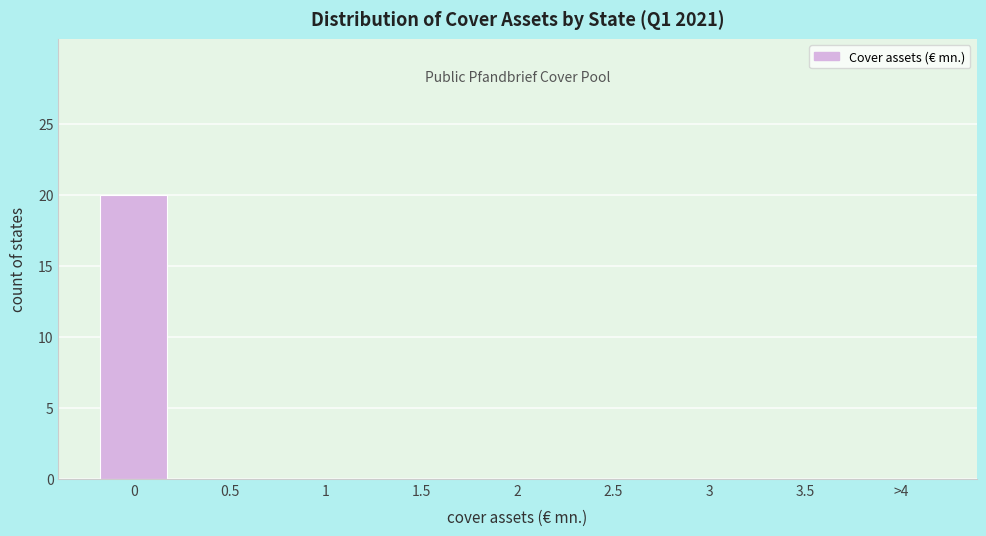

Reading left to right, list all the values displayed in this chart.

0=20	0.5=0	1=0	1.5=0	2=0	2.5=0	3=0	3.5=0	>4=0